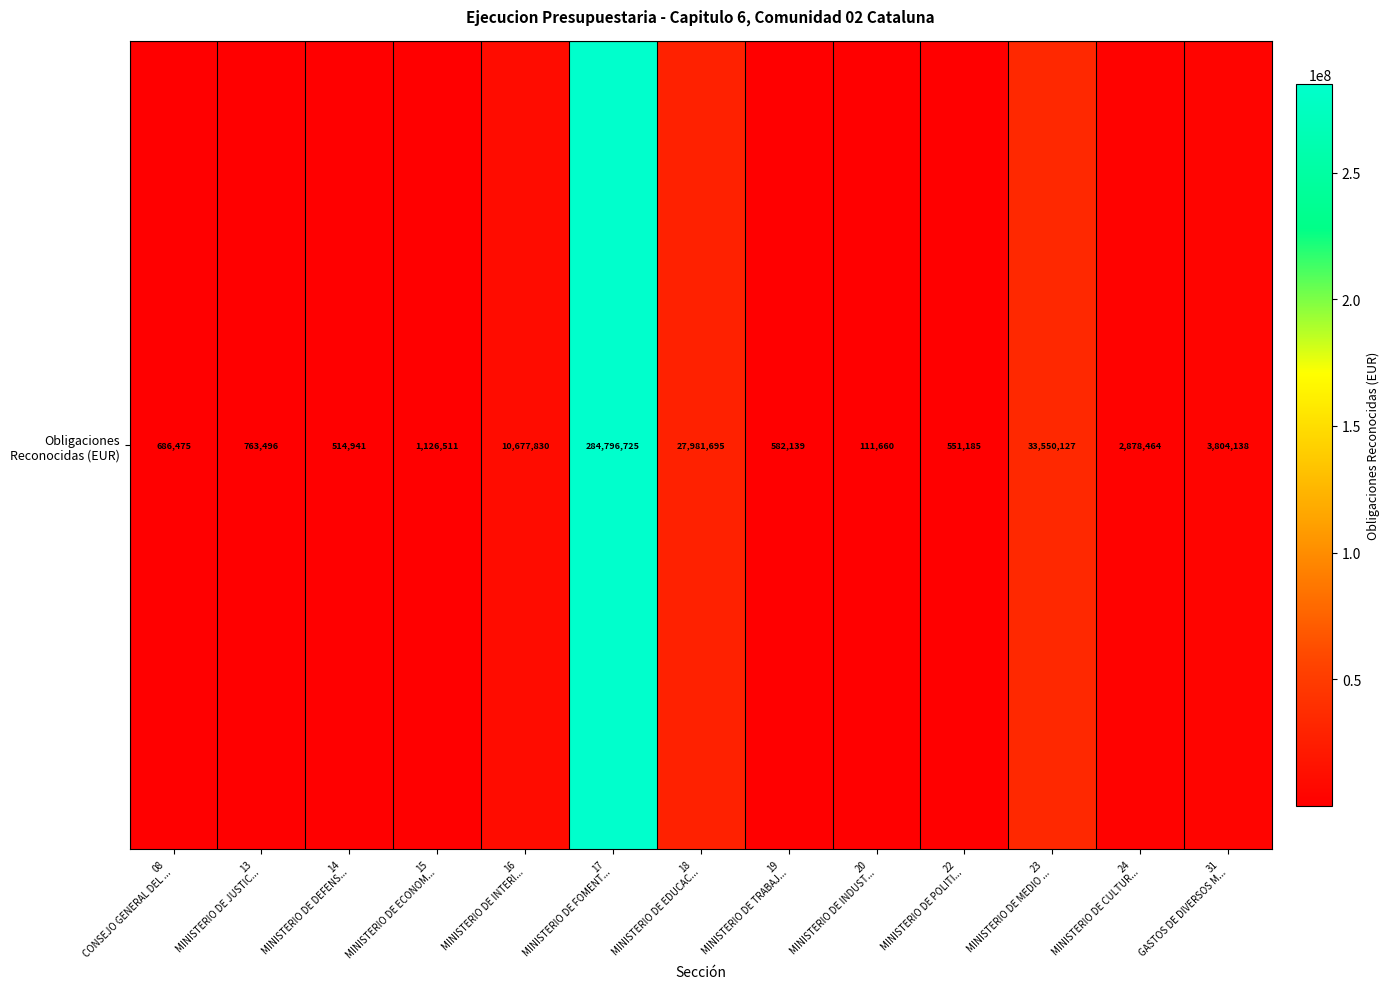

Approximately how many times larger is the value at 24
MINISTERIO DE CULTUR... compared to 19
MINISTERIO DE TRABAJ...?

4.9